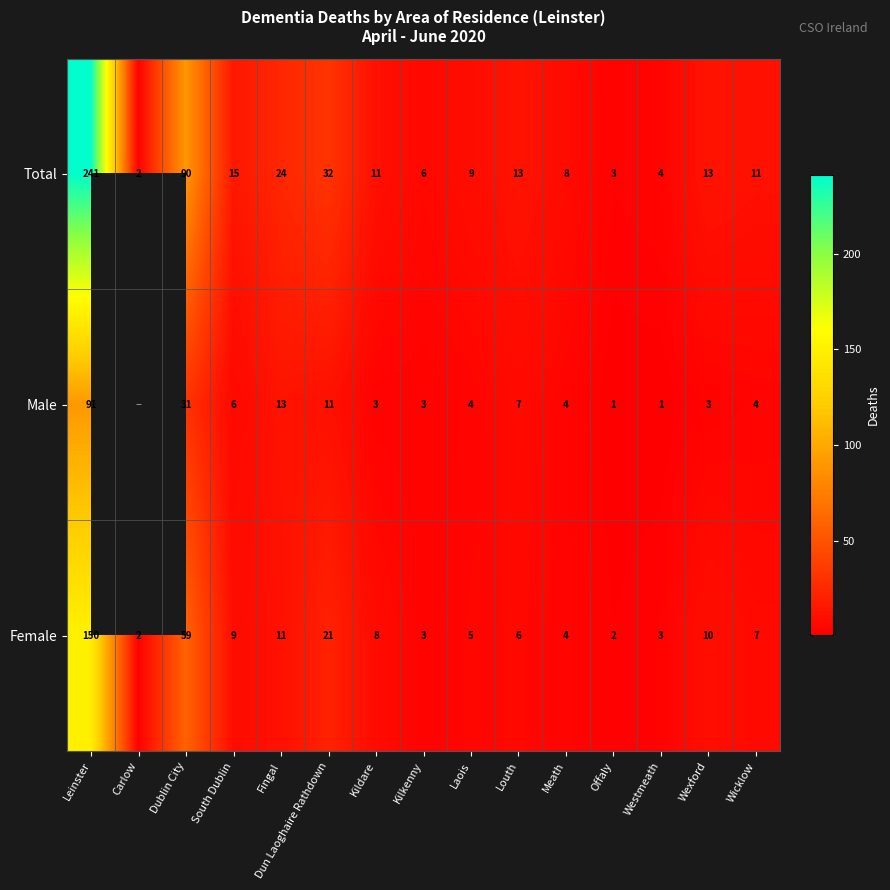

Where does the Total series first go above 11?

Leinster